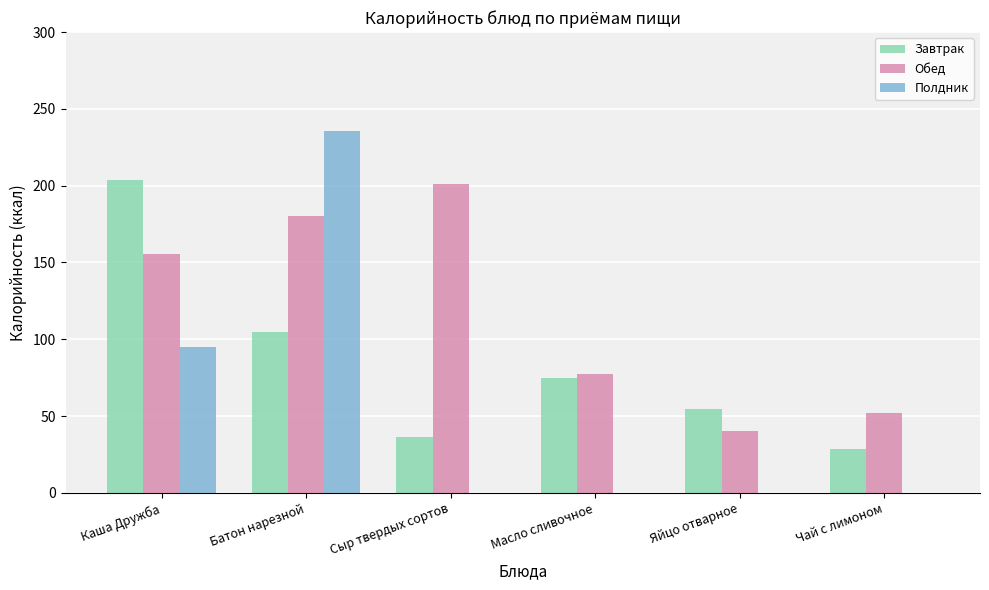

Which category has the highest value across all series?

Батон нарезной